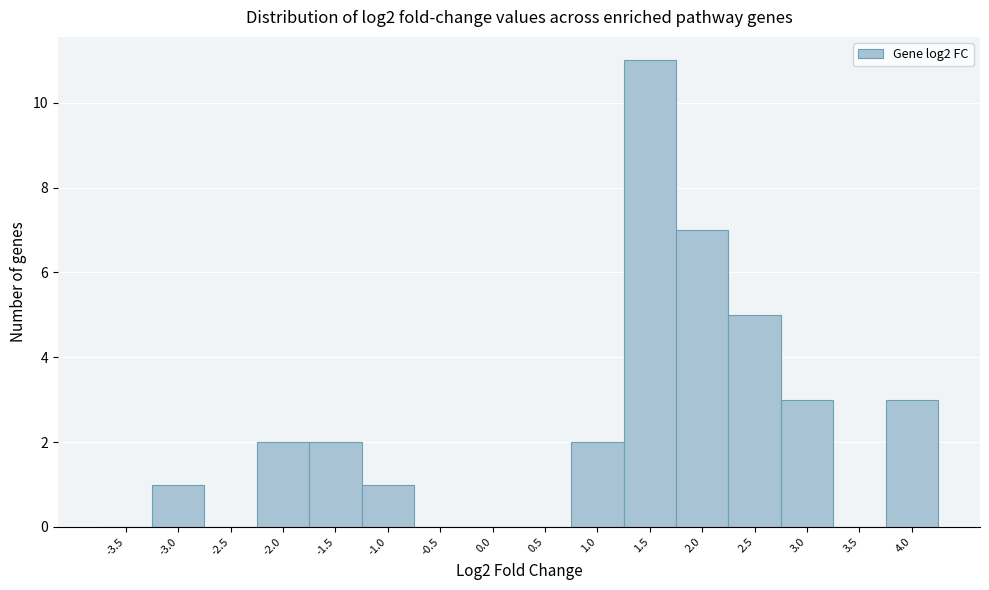

Reading right to left, transcribe all the data shown in this chart.

4.0=3	3.5=0	3.0=3	2.5=5	2.0=7	1.5=11	1.0=2	0.5=0	0.0=0	-0.5=0	-1.0=1	-1.5=2	-2.0=2	-2.5=0	-3.0=1	-3.5=0